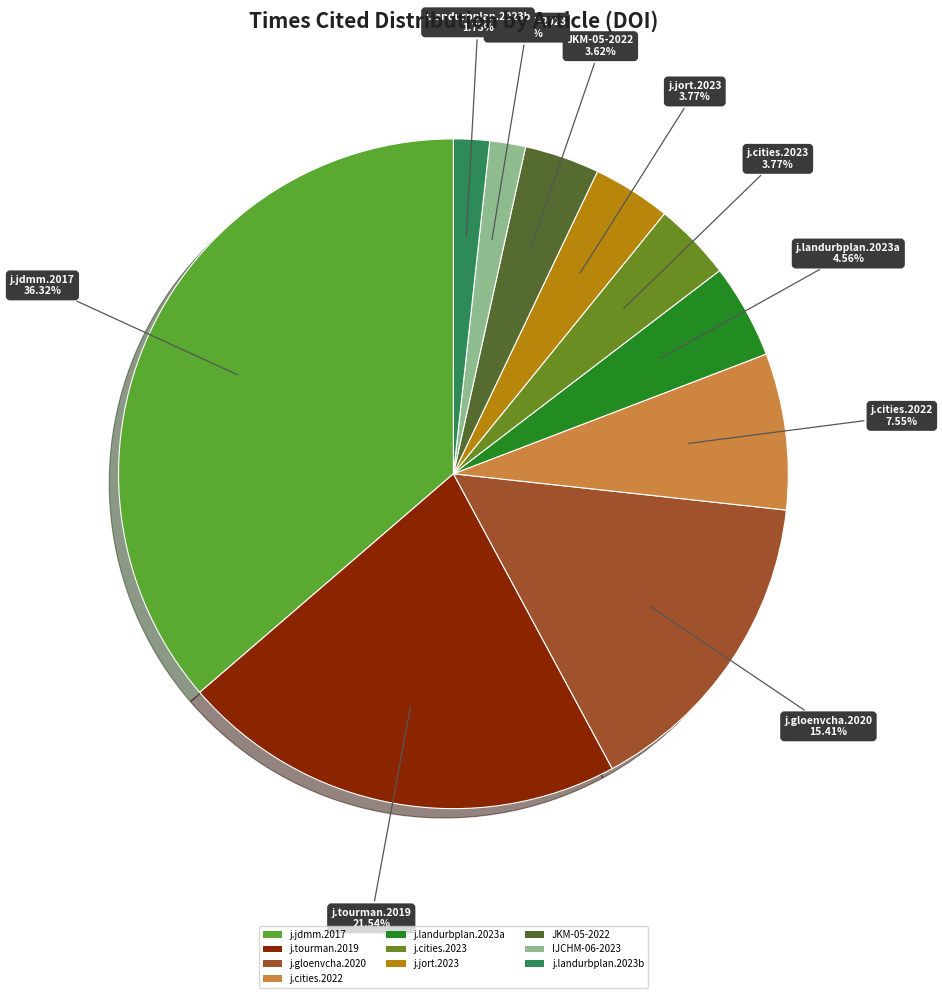

Which has a higher value, j.landurbplan.2023a or j.jdmm.2017?

j.jdmm.2017